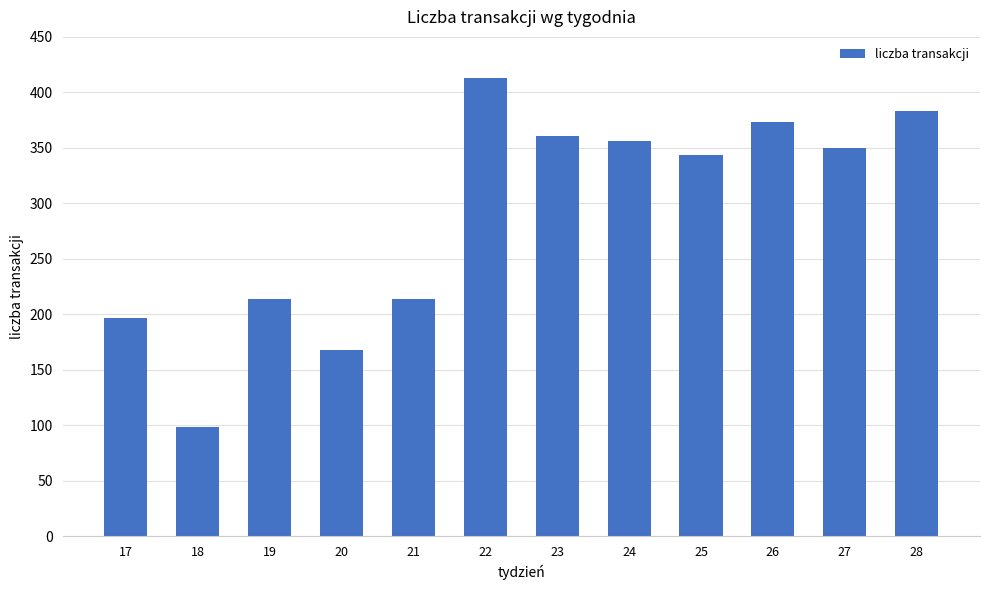

Reading left to right, what are all the values shown in this chart?

17=197	18=98	19=214	20=168	21=214	22=413	23=361	24=356	25=344	26=373	27=350	28=383